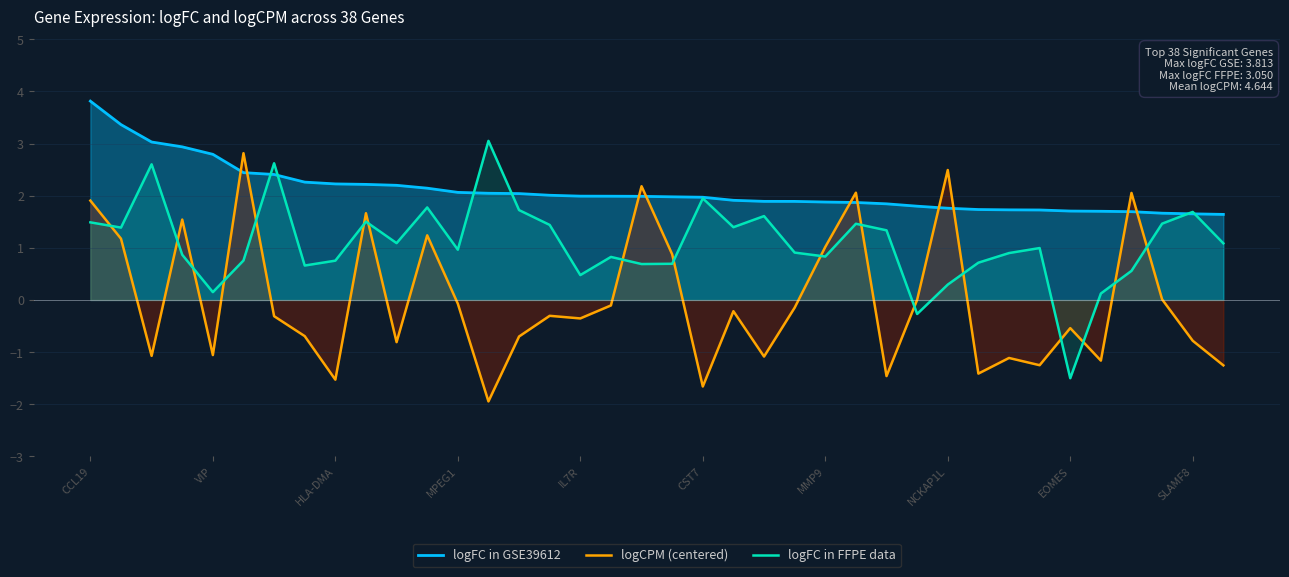

Which series has the widest spread of values?

logCPM (centered)